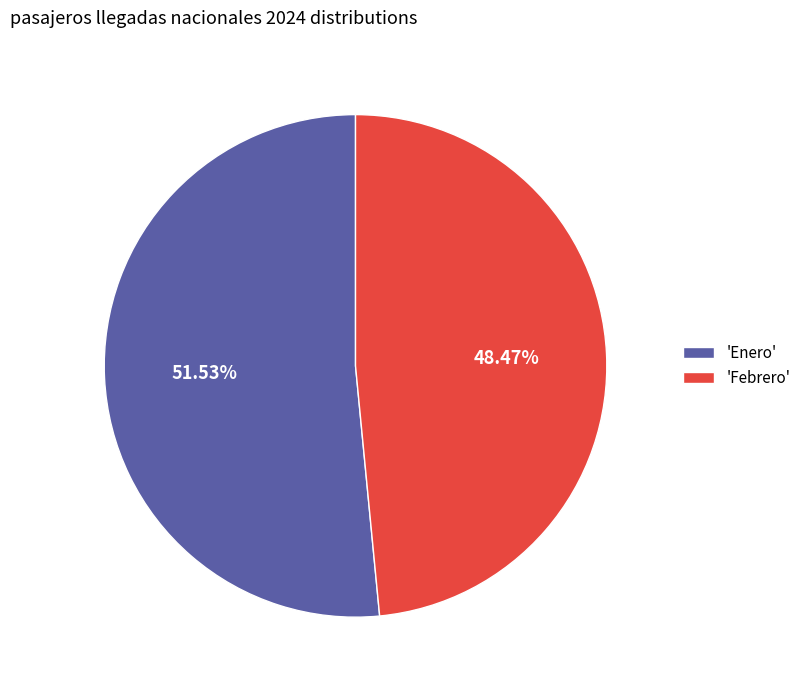

What is the largest slice in the pie chart?

'Enero'